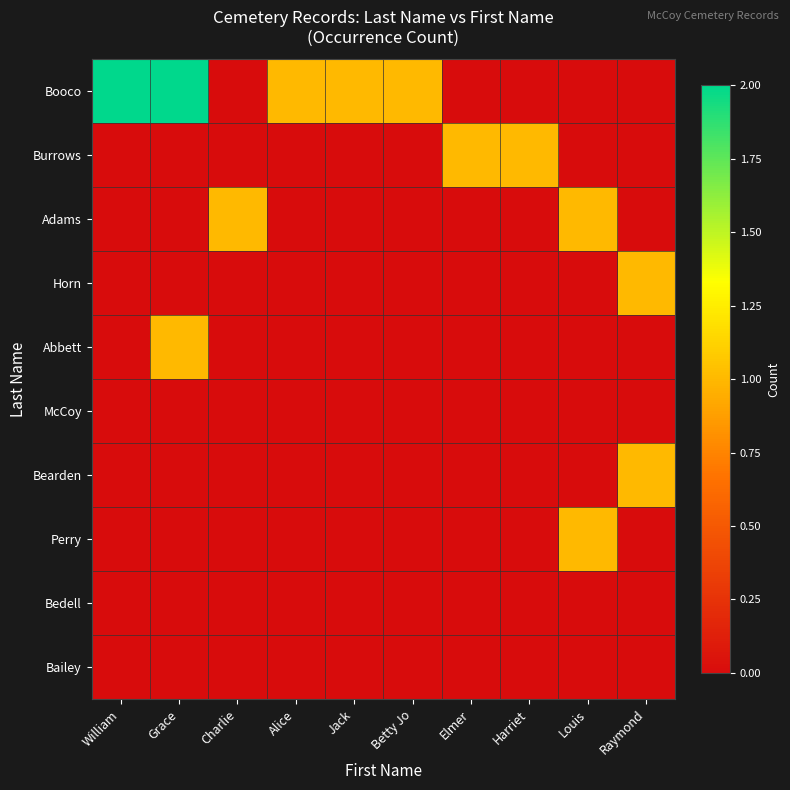

What is the spread (max minus min) of values at Elmer?

1